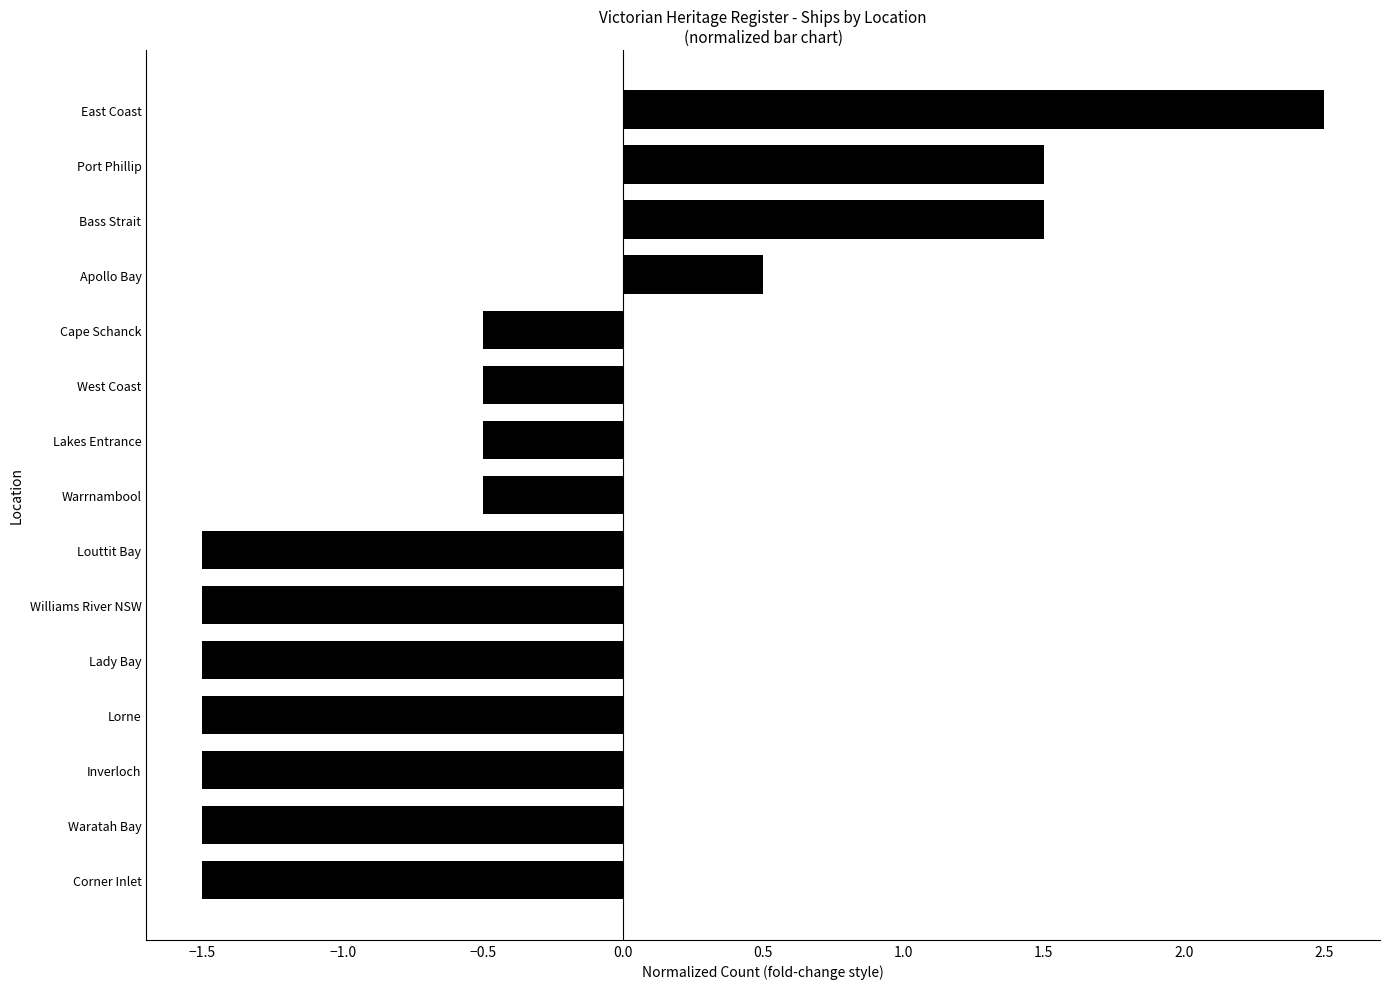

How many values are below zero?

11